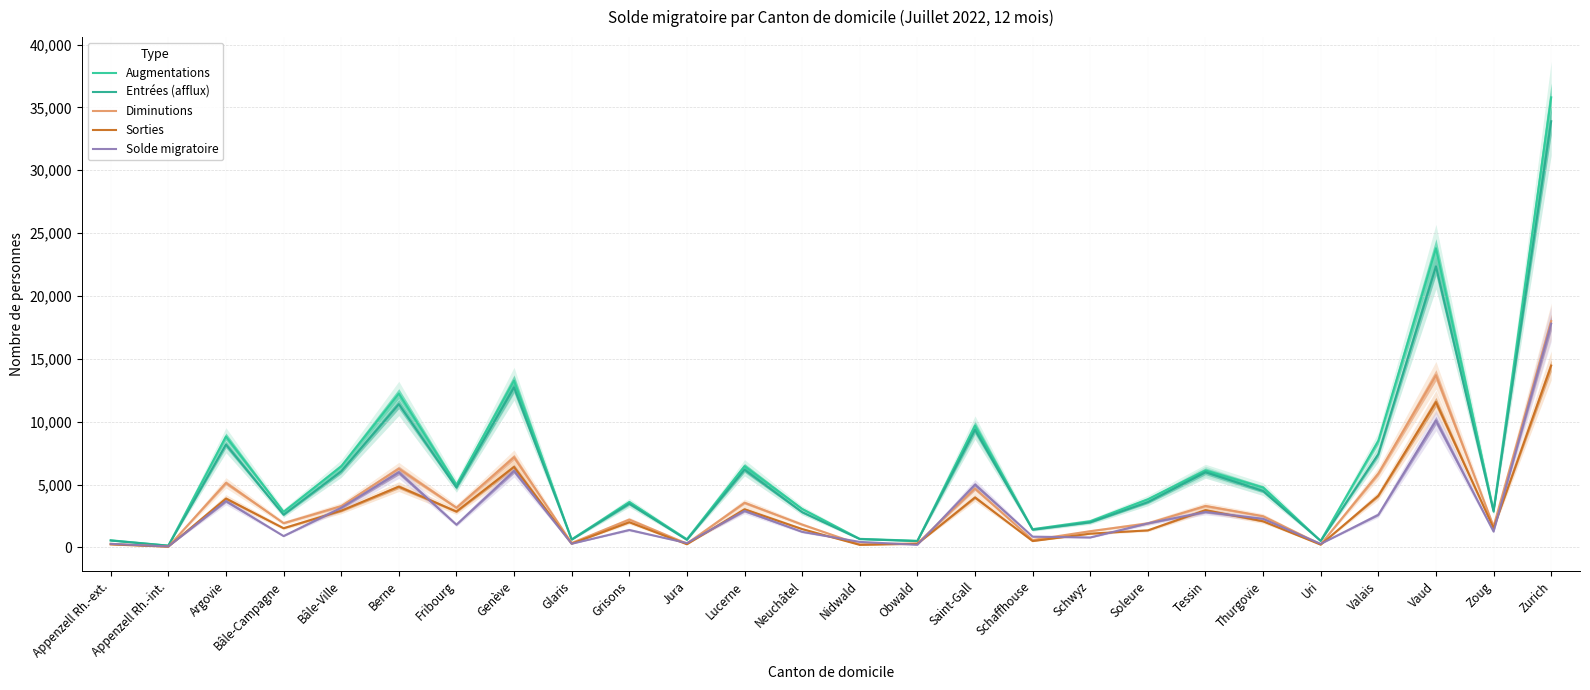

Which series changed the most between Saint-Gall and Uri?

Augmentations